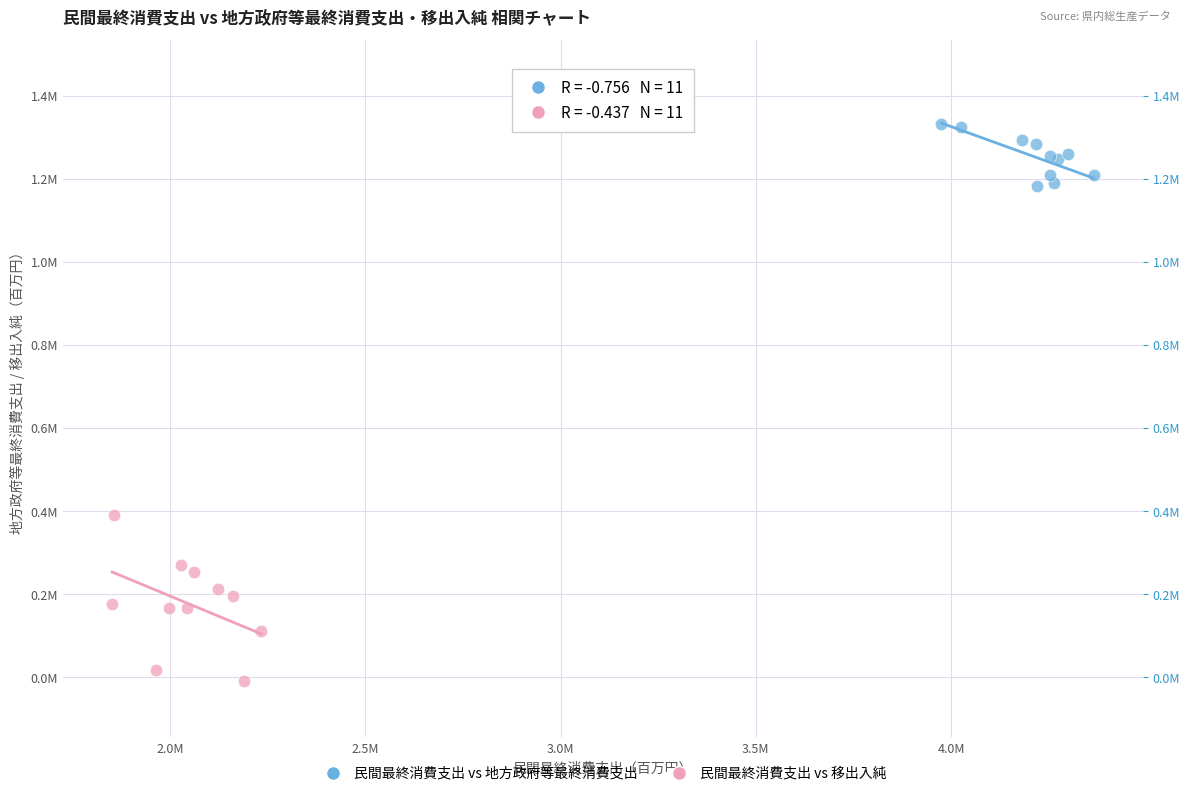

What are all the series names shown in the legend?

民間最終消費支出 vs 地方政府等最終消費支出, 民間最終消費支出 vs 移出入純